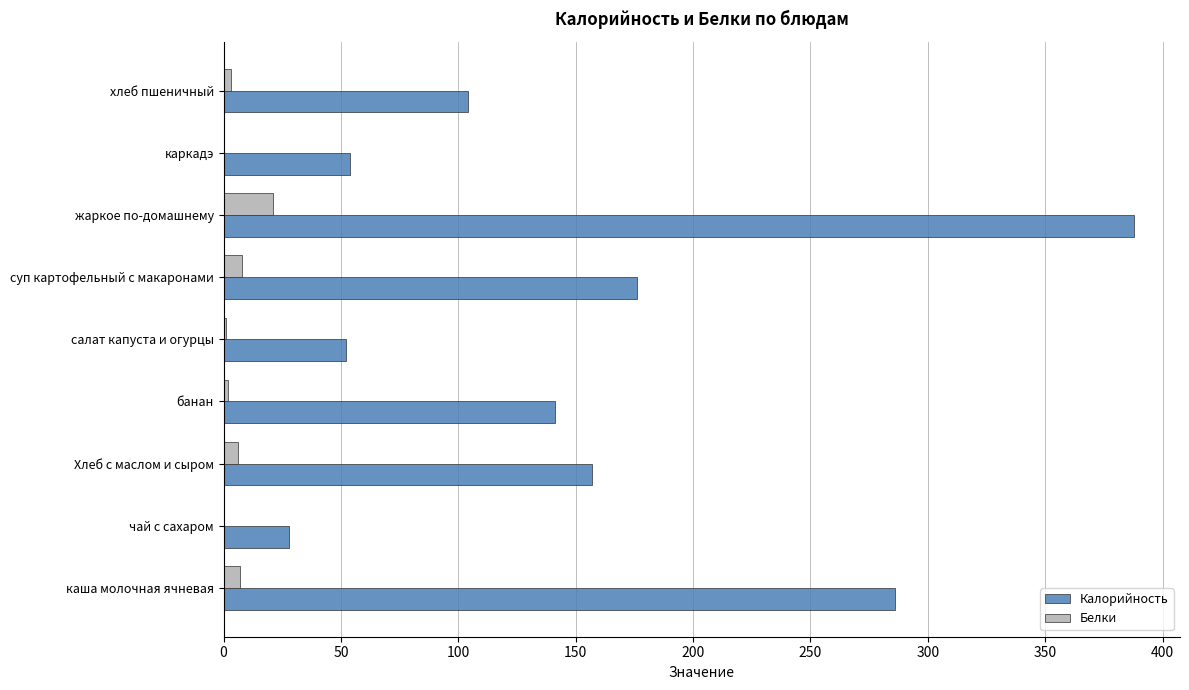

Is it true that Калорийность equals 141 at банан?

True